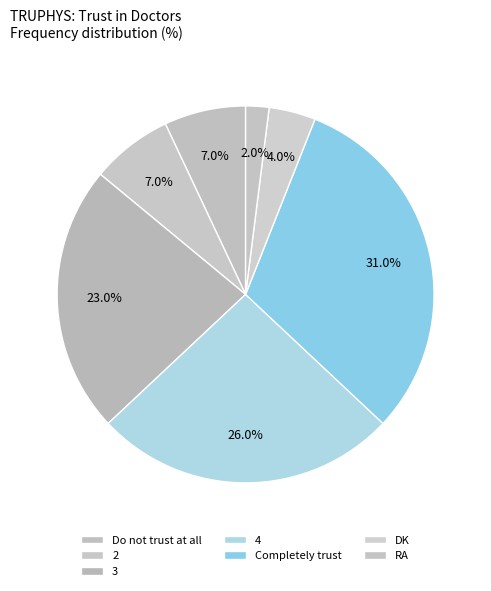

Is there a majority slice in this chart?

No